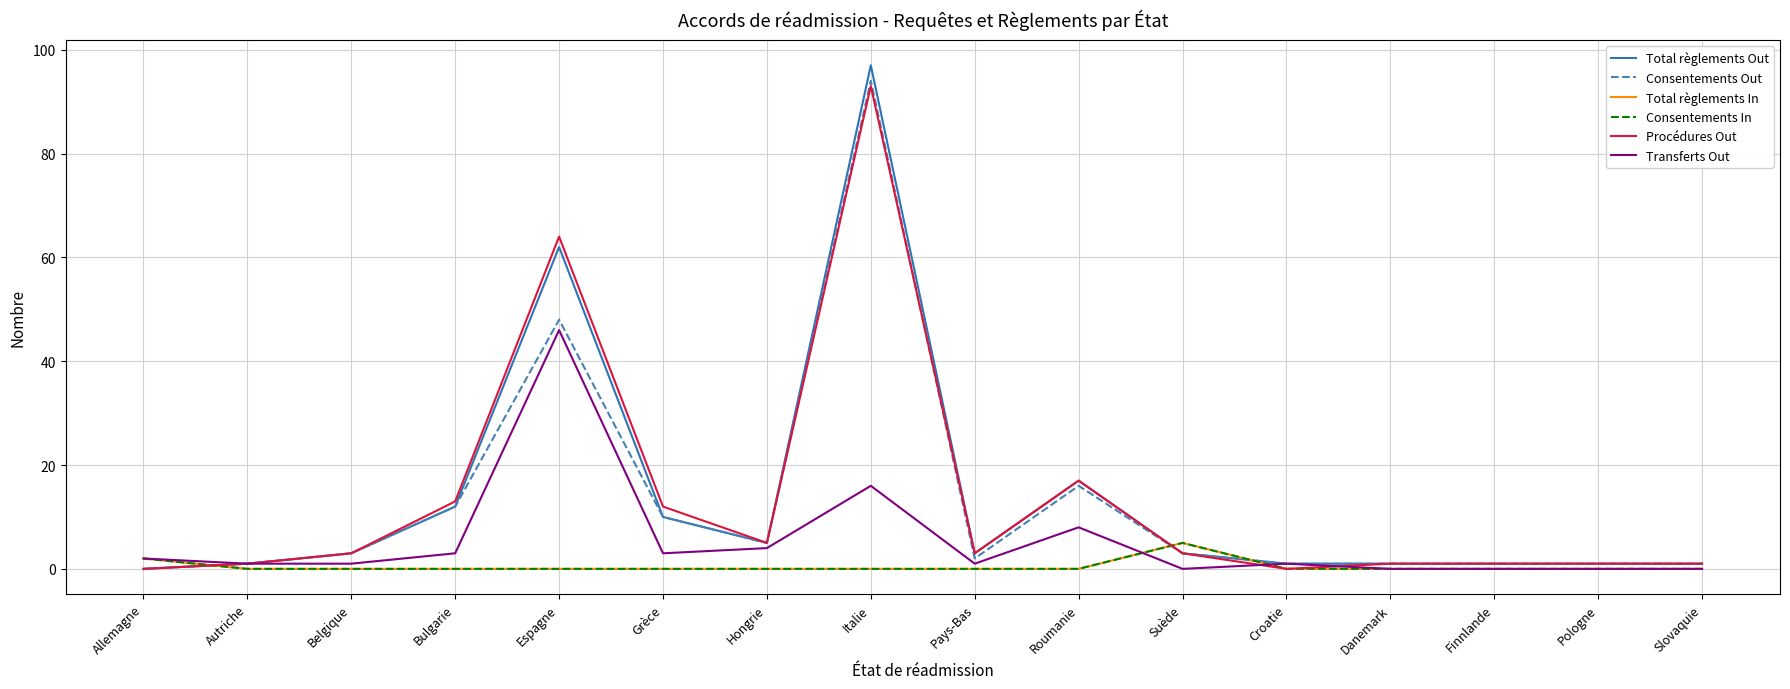

Reading right to left, extract all data points from this chart.

Total règlements Out: Slovaquie=1	Pologne=1	Finnlande=1	Danemark=1	Croatie=1	Suède=3	Roumanie=17	Pays-Bas=3	Italie=97	Hongrie=5	Grèce=10	Espagne=62	Bulgarie=12	Belgique=3	Autriche=1	Allemagne=0
Consentements Out: Slovaquie=1	Pologne=1	Finnlande=1	Danemark=1	Croatie=1	Suède=3	Roumanie=16	Pays-Bas=2	Italie=94	Hongrie=5	Grèce=10	Espagne=48	Bulgarie=12	Belgique=3	Autriche=1	Allemagne=0
Total règlements In: Slovaquie=0	Pologne=0	Finnlande=0	Danemark=0	Croatie=0	Suède=5	Roumanie=0	Pays-Bas=0	Italie=0	Hongrie=0	Grèce=0	Espagne=0	Bulgarie=0	Belgique=0	Autriche=0	Allemagne=2
Consentements In: Slovaquie=0	Pologne=0	Finnlande=0	Danemark=0	Croatie=0	Suède=5	Roumanie=0	Pays-Bas=0	Italie=0	Hongrie=0	Grèce=0	Espagne=0	Bulgarie=0	Belgique=0	Autriche=0	Allemagne=2
Procédures Out: Slovaquie=1	Pologne=1	Finnlande=1	Danemark=1	Croatie=0	Suède=3	Roumanie=17	Pays-Bas=3	Italie=93	Hongrie=5	Grèce=12	Espagne=64	Bulgarie=13	Belgique=3	Autriche=1	Allemagne=0
Transferts Out: Slovaquie=0	Pologne=0	Finnlande=0	Danemark=0	Croatie=1	Suède=0	Roumanie=8	Pays-Bas=1	Italie=16	Hongrie=4	Grèce=3	Espagne=46	Bulgarie=3	Belgique=1	Autriche=1	Allemagne=2